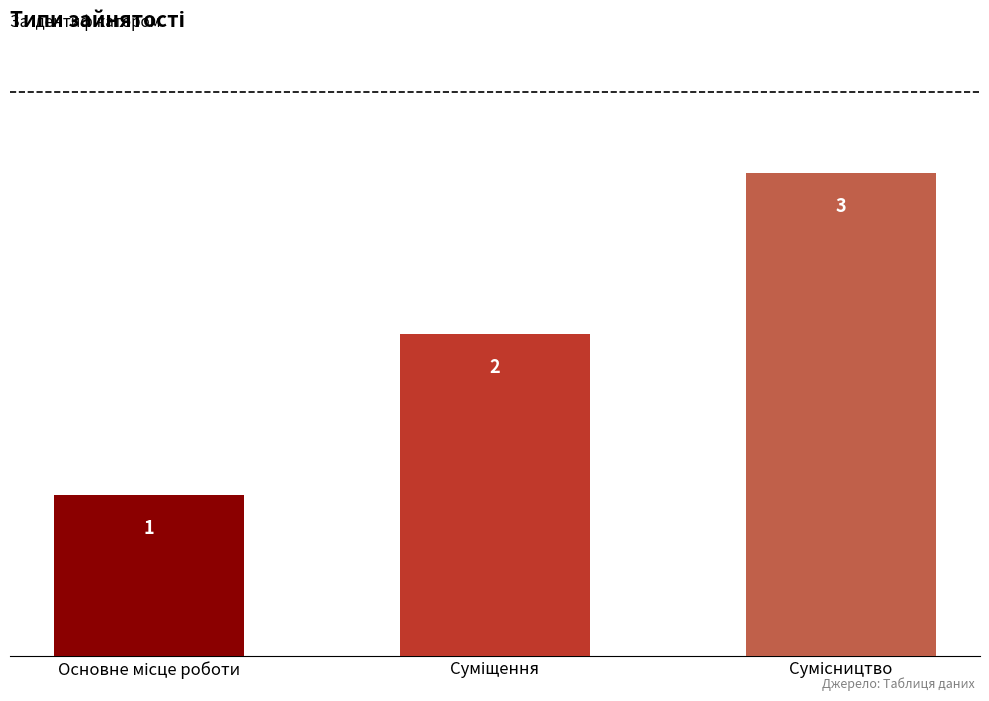

Reading left to right, extract all data points from this chart.

1	2	3